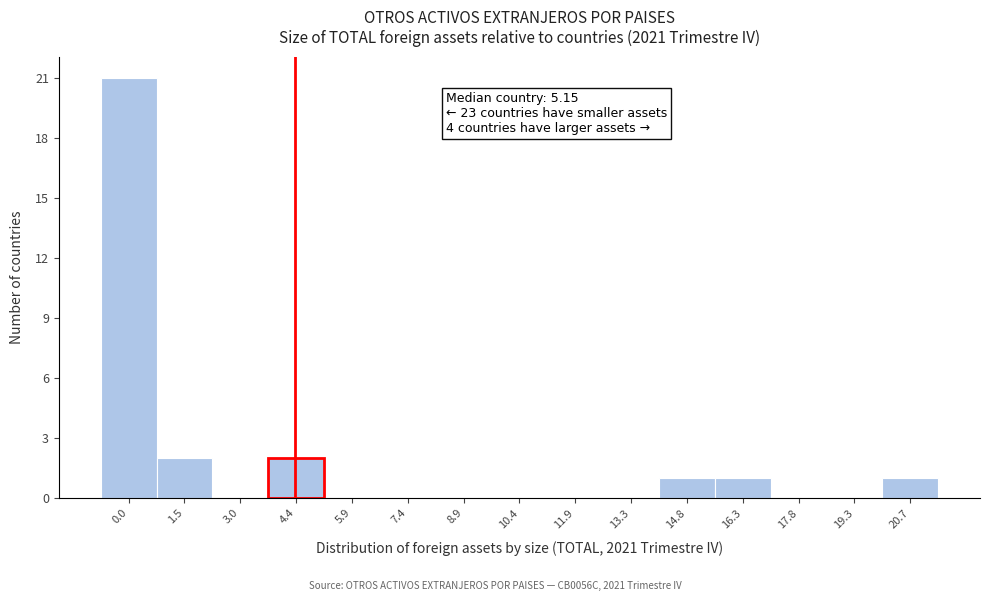

Reading left to right, transcribe all the data shown in this chart.

0.0=21	1.5=2	3.0=0	4.4=2	5.9=0	7.4=0	8.9=0	10.4=0	11.9=0	13.3=0	14.8=1	16.3=1	17.8=0	19.3=0	20.7=1